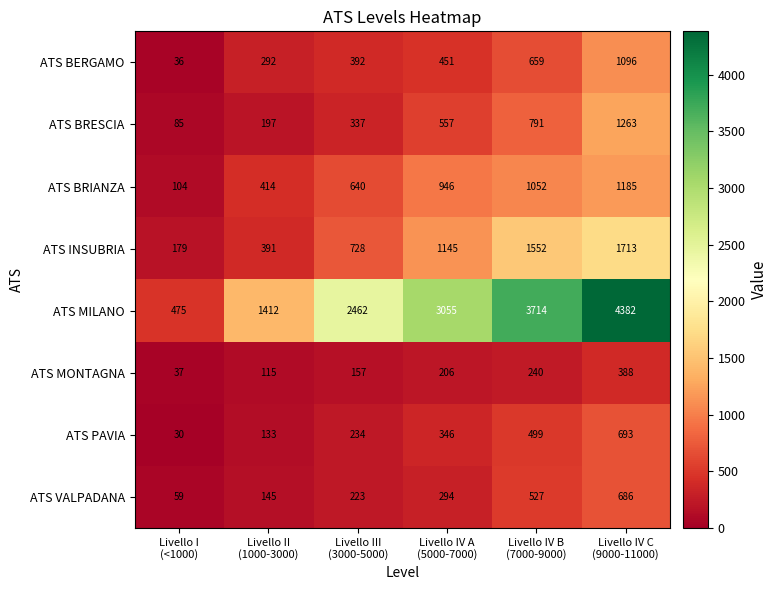

How many ATS PAVIA values are between 133 and 499?

4